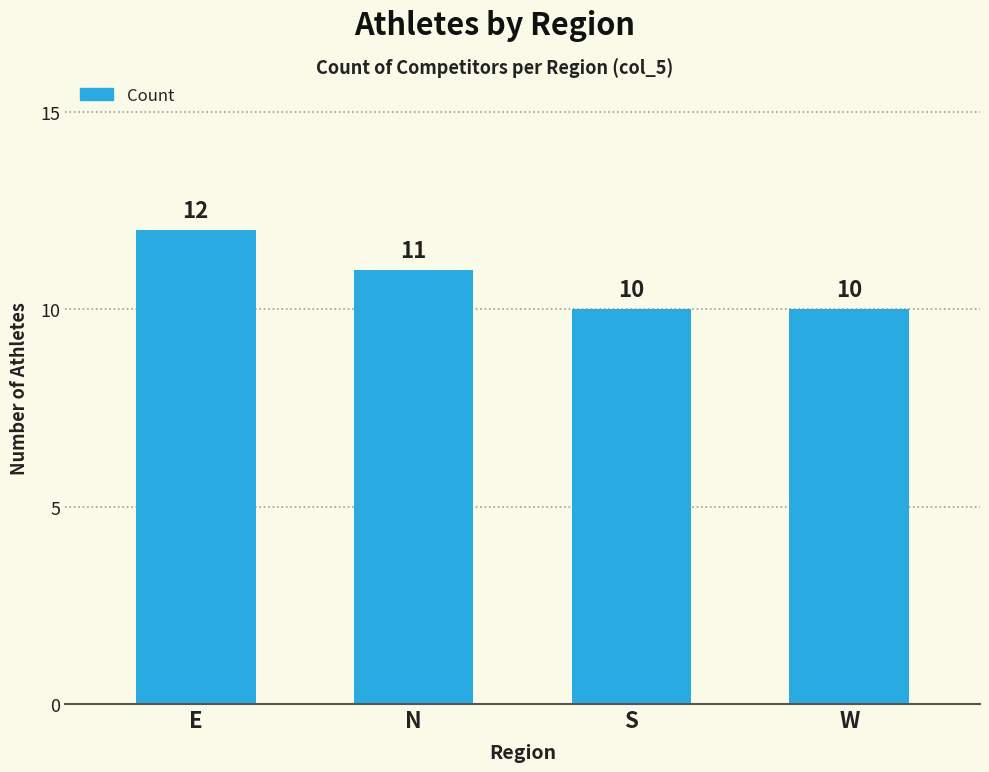

What is the value of the 3rd bar from the left?

10